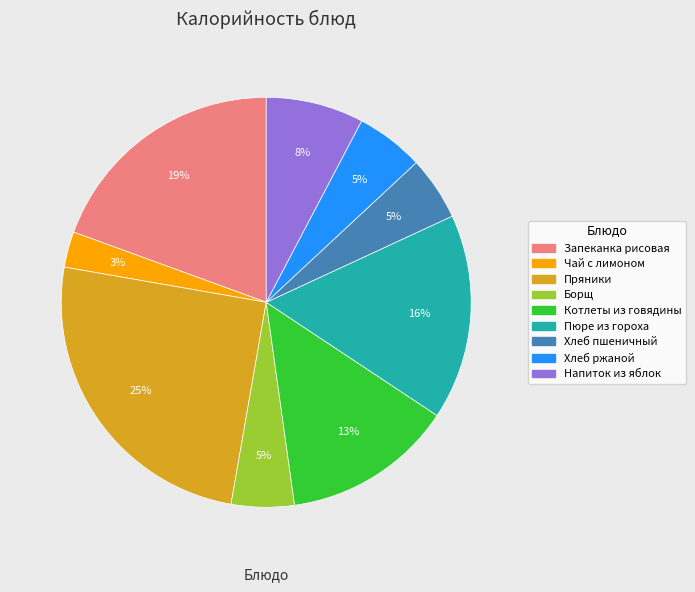

To the nearest percent, what is the difference between the largest and smallest slice percentages?

22%